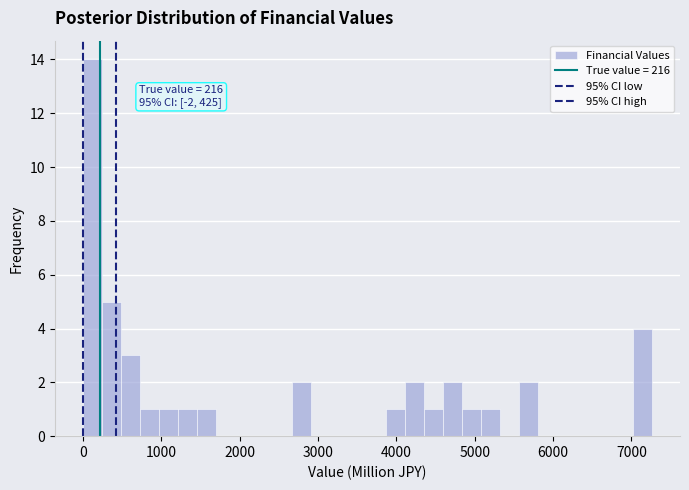

Read against the x-axis, roughly where is the centre of the tallest bar?

100